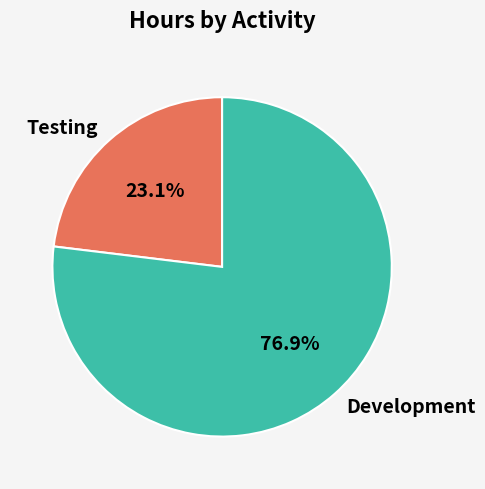

Is the sum of Testing and Development greater than half?

Yes